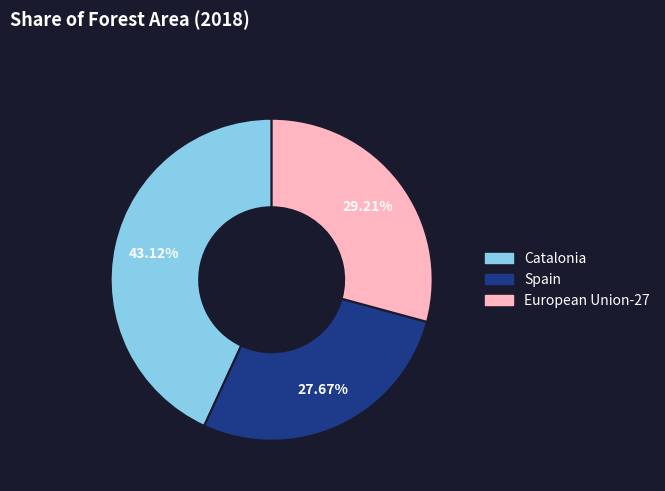

To the nearest percent, what is the difference between the Catalonia and European Union-27 slice percentages?

14%